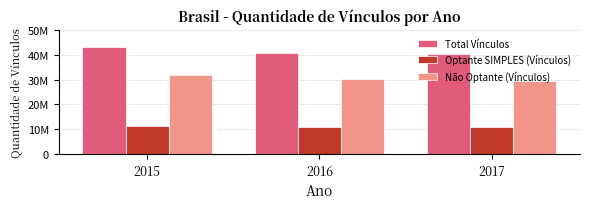

What are all the series names shown in the legend?

Total Vínculos, Optante SIMPLES (Vínculos), Não Optante (Vínculos)